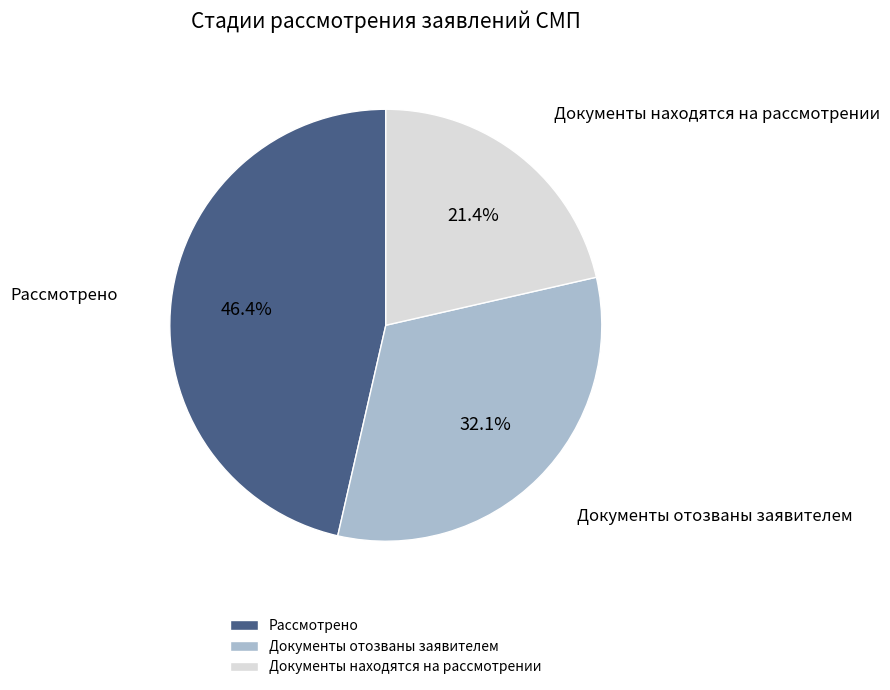

How many segments does this pie chart have?

3